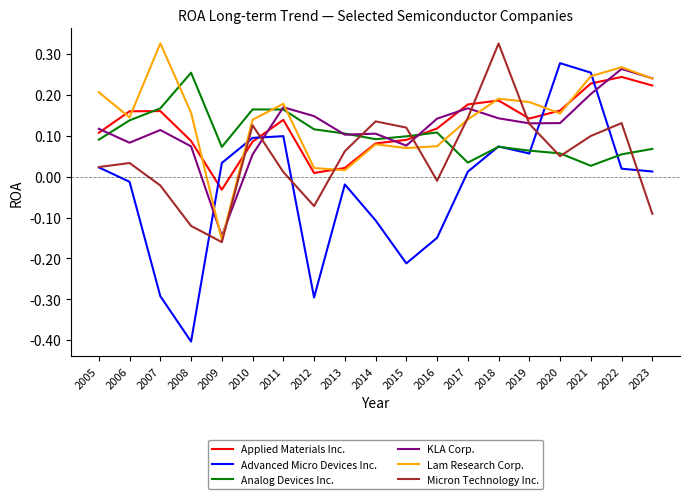

Is the value of Micron Technology Inc. at 2021 greater than the value of Advanced Micro Devices Inc. at 2007?

Yes